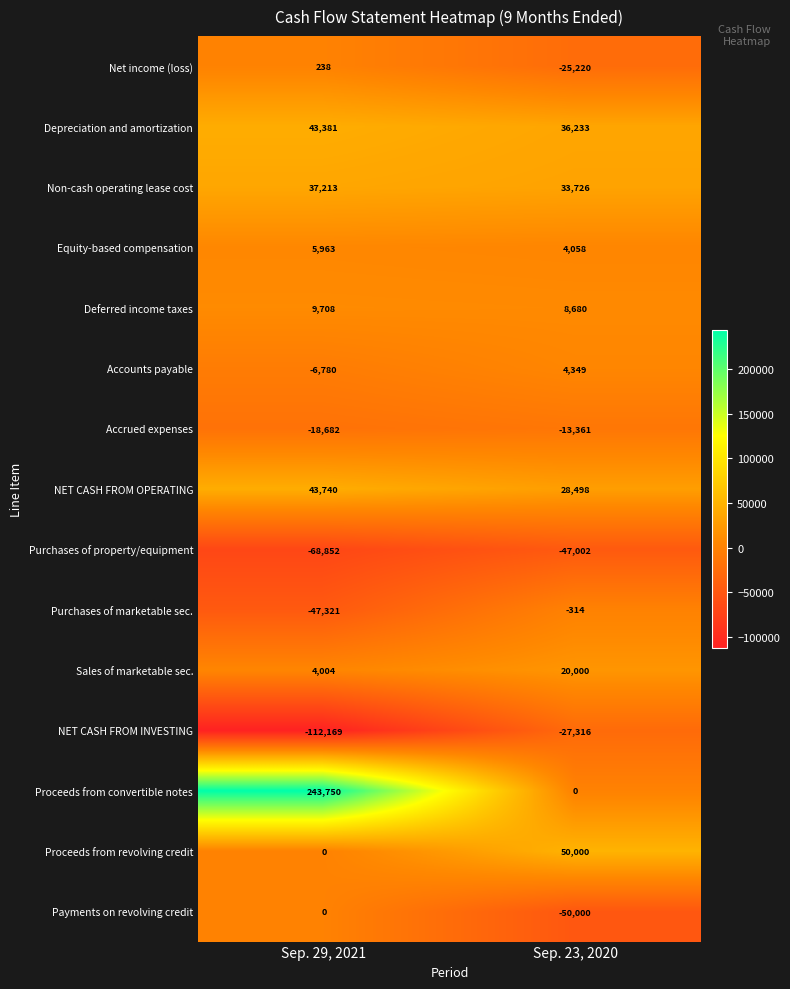

Between Sep. 29, 2021 and Sep. 23, 2020, which series saw the biggest shift?

Proceeds from convertible notes